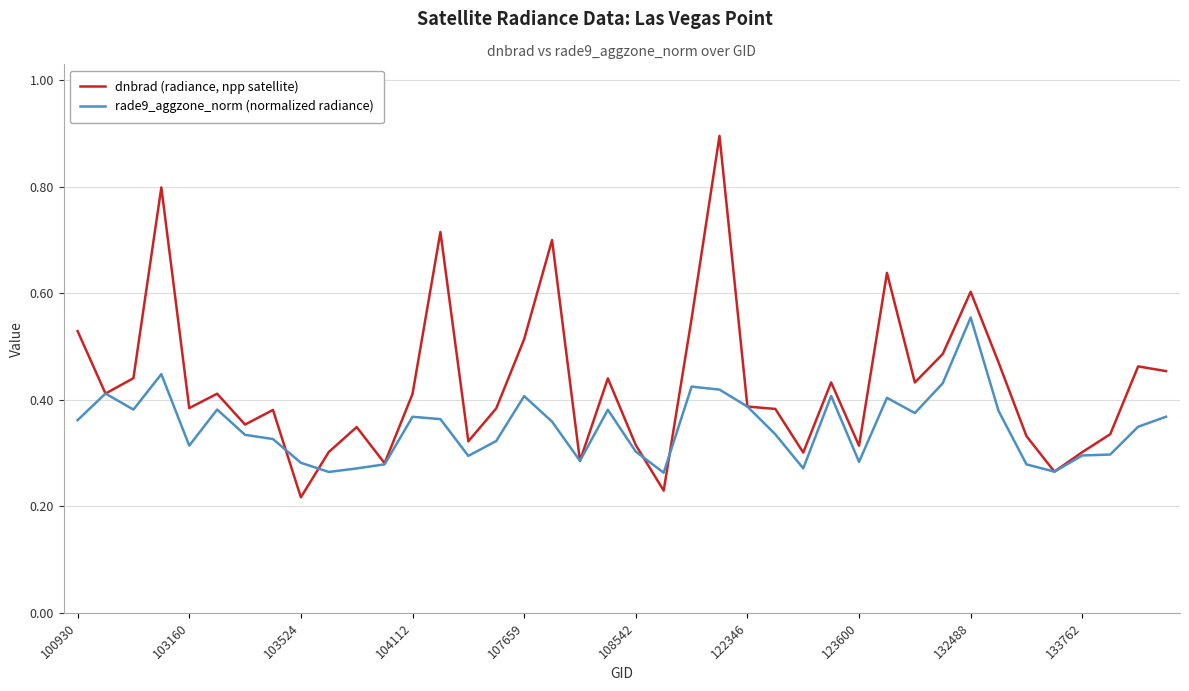

Rank the series by their maximum value, from lowest to highest.

rade9_aggzone_norm (normalized radiance), dnbrad (radiance, npp satellite)